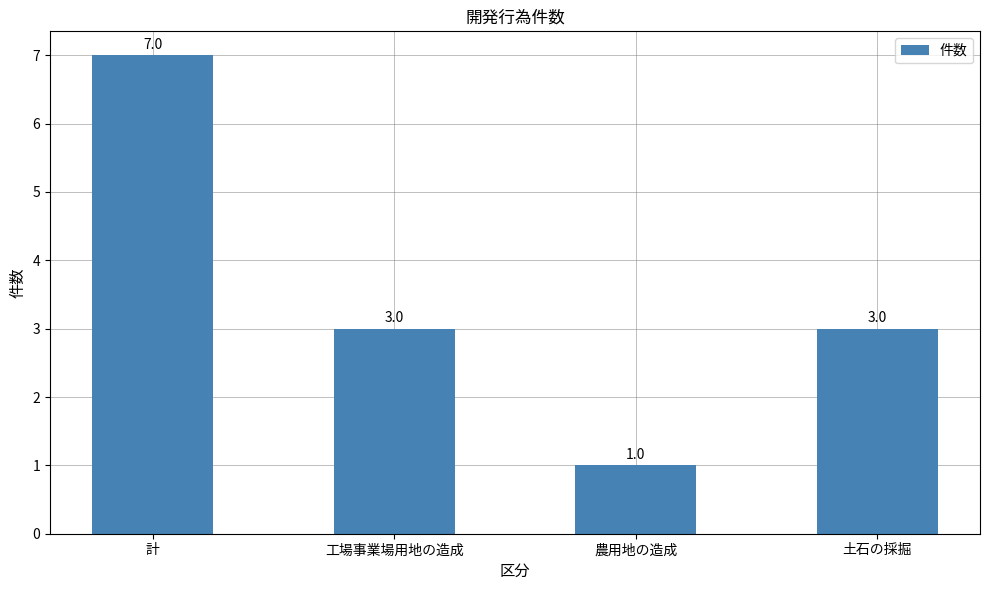

At which label does the data first exceed 3?

計